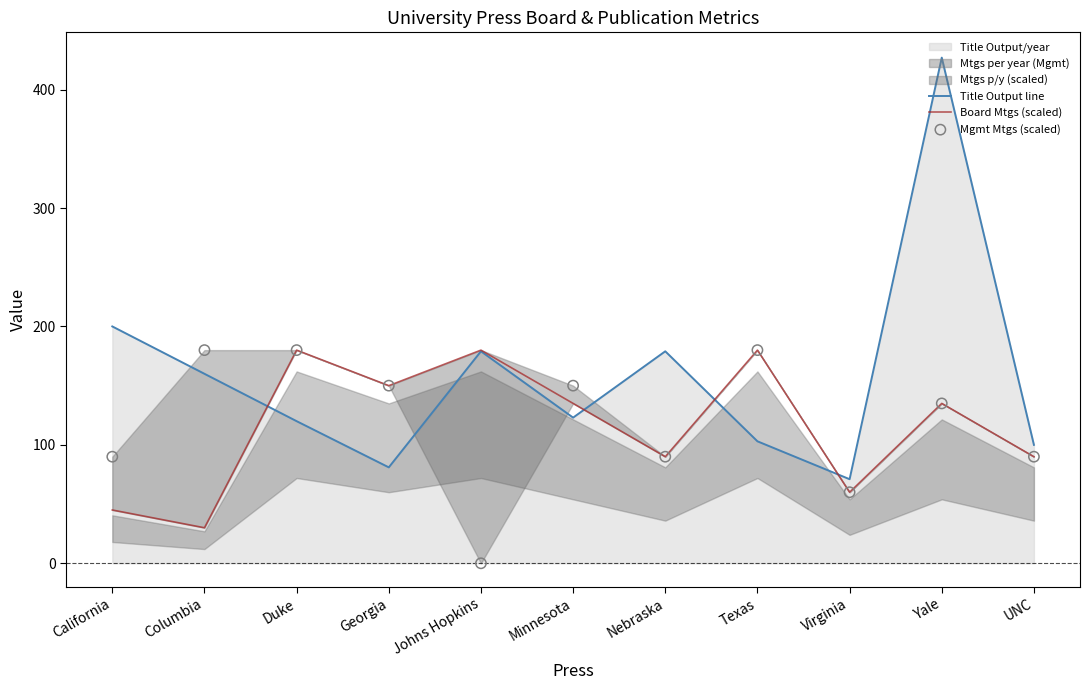

Is the value of Title Output line at Nebraska greater than the value of Board Mtgs (scaled) at Johns Hopkins?

No